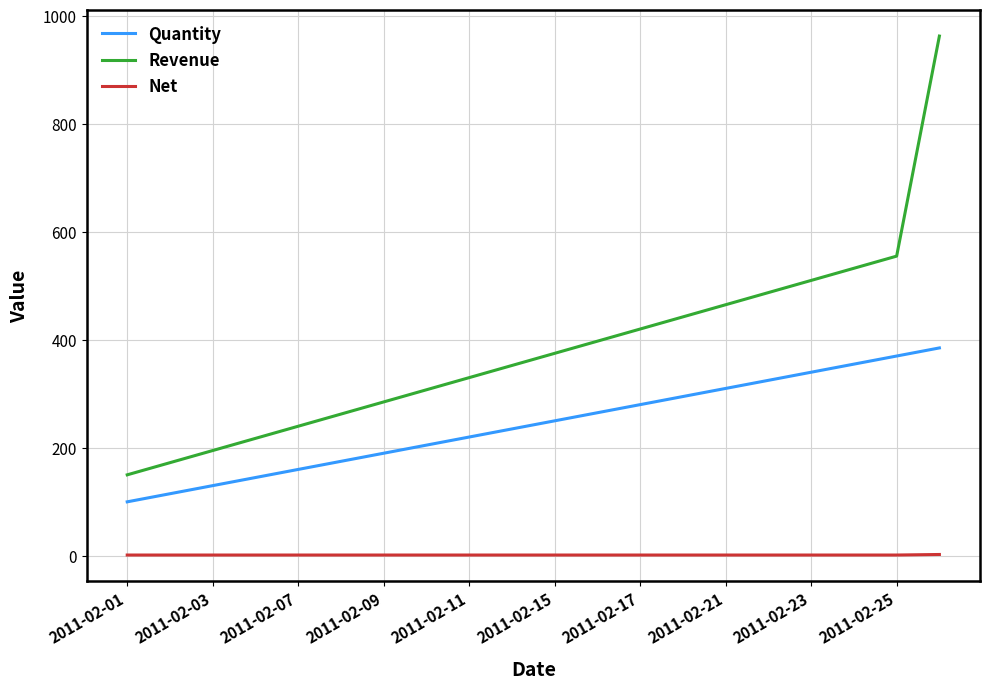

True or false: Revenue and Quantity intersect in this chart.

False